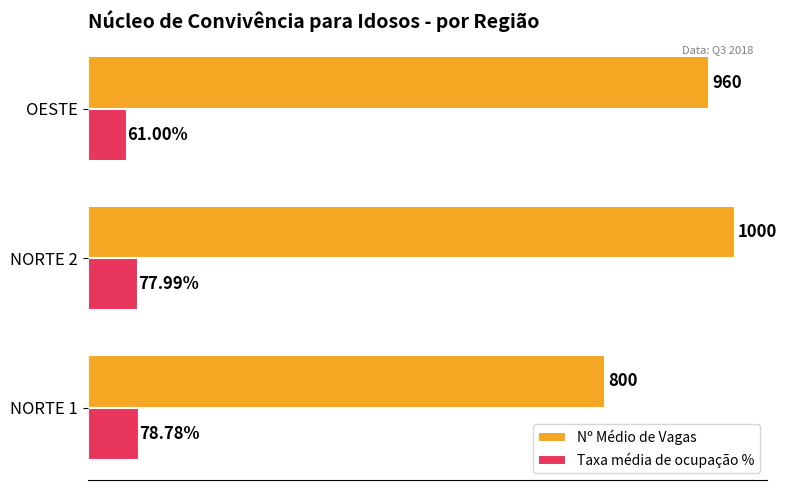

Which series has the largest range (max minus min)?

Nº Médio de Vagas